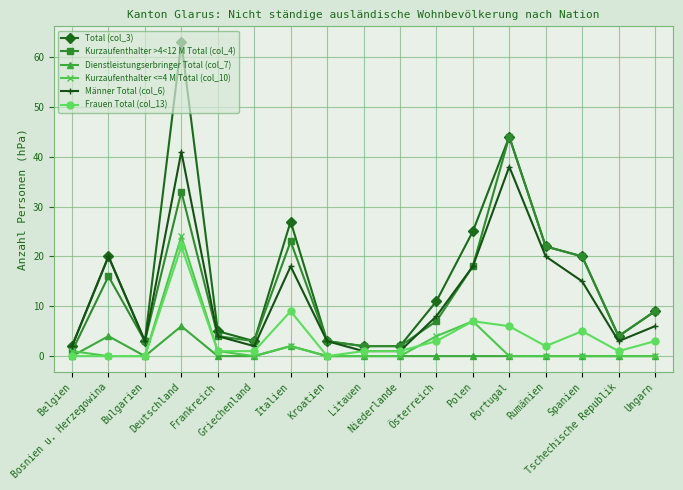

List the series in order of their peak value, highest first.

Total (col_3), Kurzaufenthalter >4<12 M Total (col_4), Männer Total (col_6), Kurzaufenthalter <=4 M Total (col_10), Frauen Total (col_13), Dienstleistungserbringer Total (col_7)